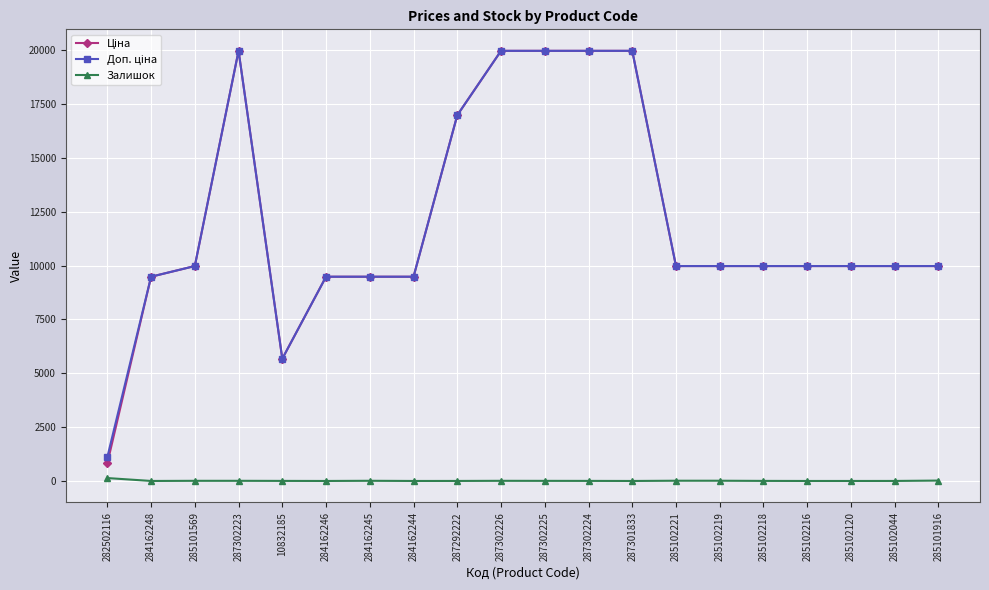

Is it true that Залишок equals 11.0 at 285102221?

True